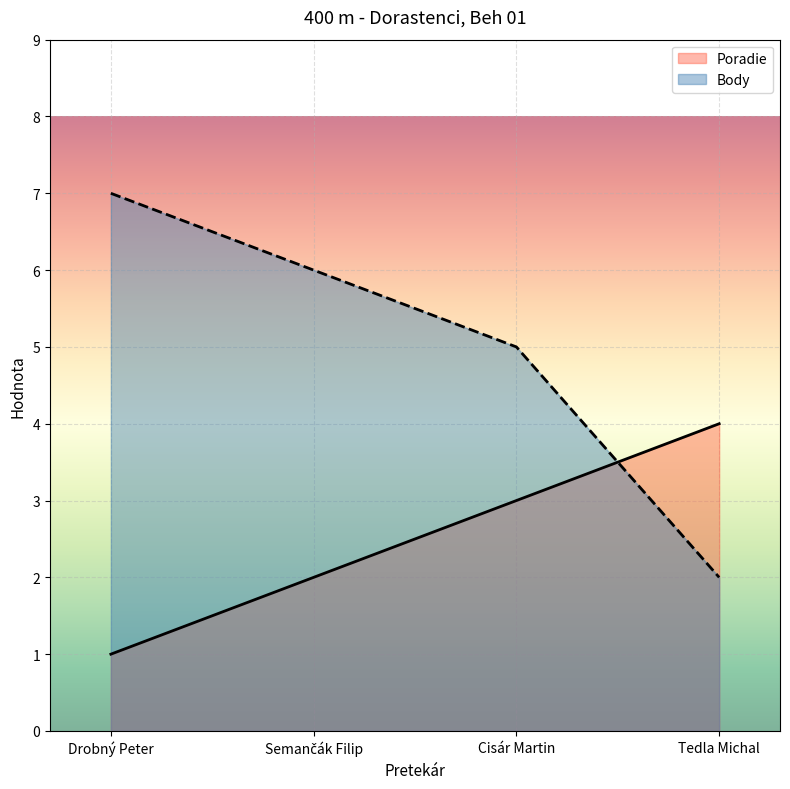

What is the maximum value shown in the chart?

7